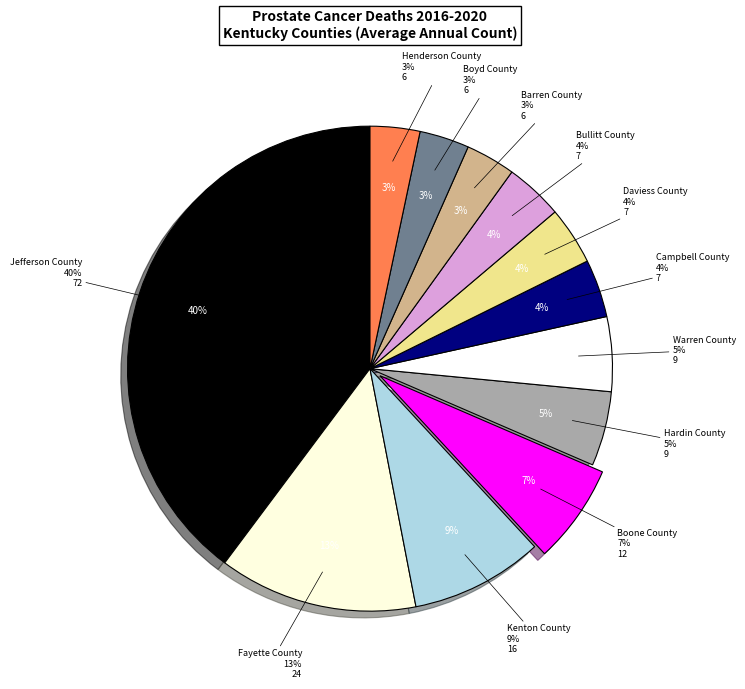

Combined, do Campbell County and Fayette County account for over 50%?

No